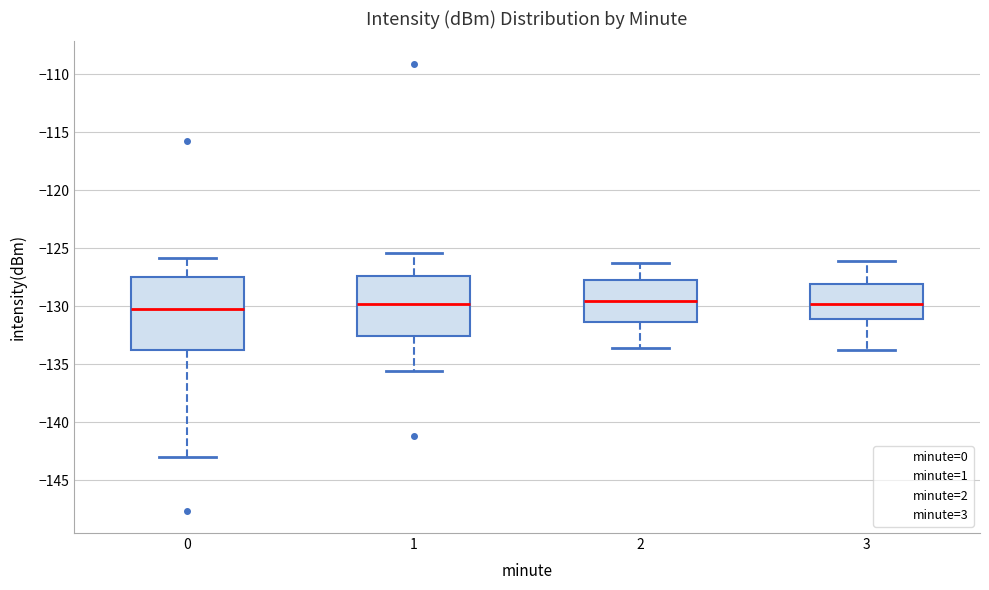

Reading left to right, read every box against the y-axis: the position of its median line, the range the box covers, and the ends of its whiskers. The values are not printed on the chart, so give them approximately, as read against the axis.

0: median -130.5, box -134.0 to -127.5, whiskers -143.0 to -126.0
1: median -130.0, box -132.5 to -127.5, whiskers -135.5 to -125.5
2: median -129.5, box -131.5 to -127.5, whiskers -133.5 to -126.5
3: median -130.0, box -131.0 to -128.0, whiskers -134.0 to -126.0